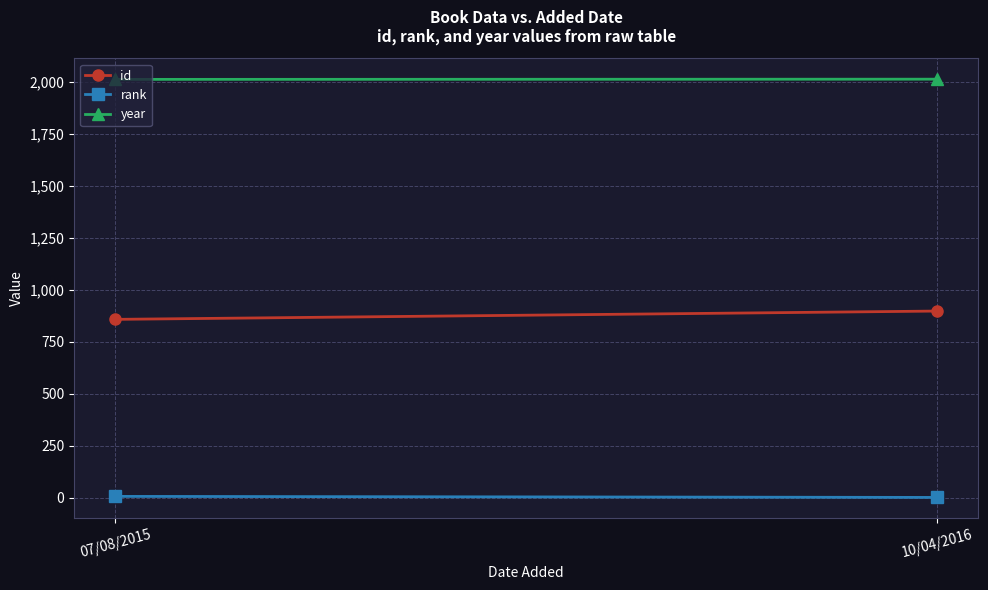

What is the label of the 2nd point from the right?

07/08/2015